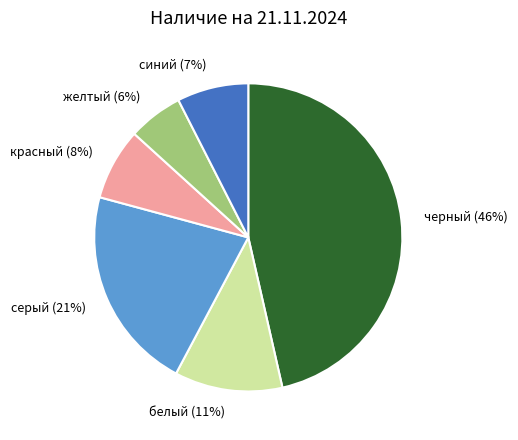

True or false: серый accounts for 35% of the total.

False